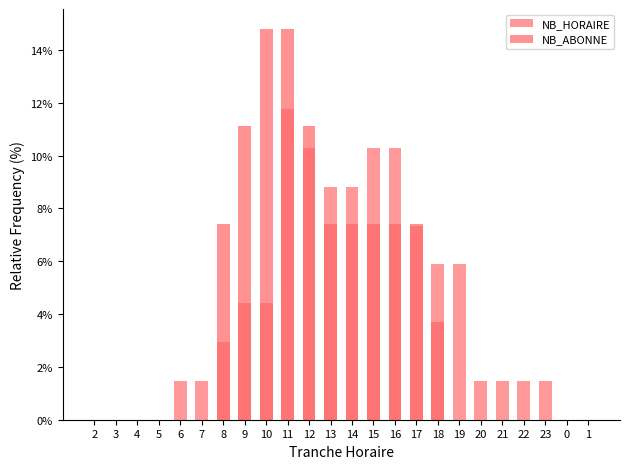

What is the label of the 22nd bar from the left?

23